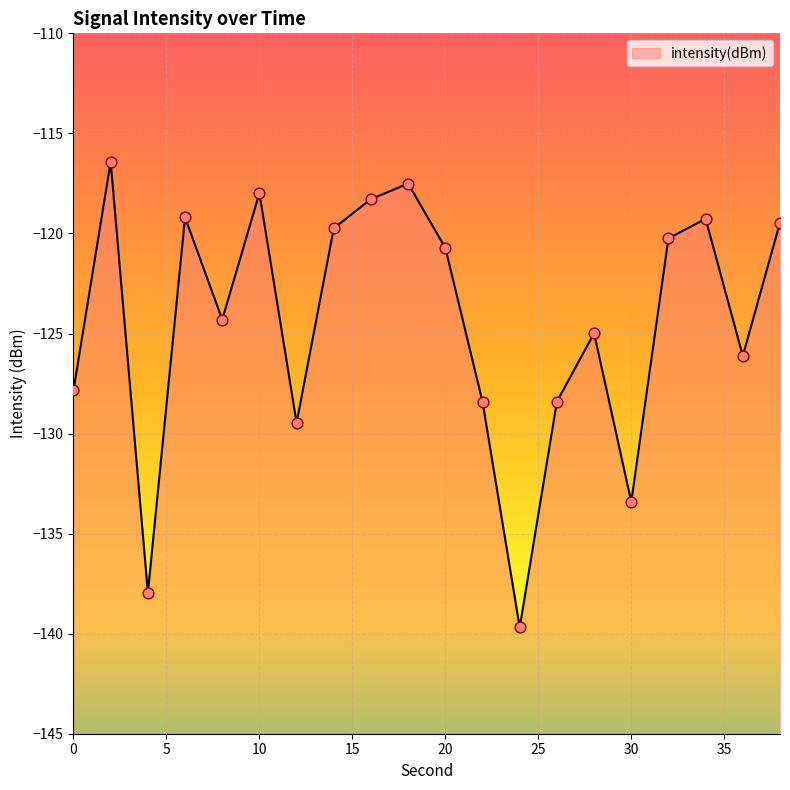

What is the change in value from 0 to 28?

+2.8